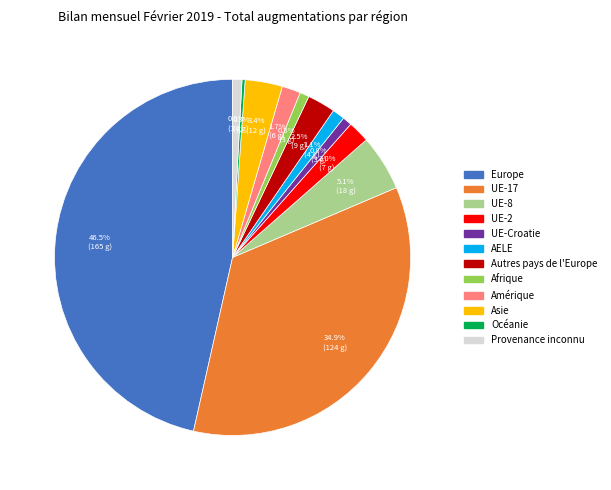

Approximately how many times larger is the value at UE-8 compared to Afrique?

6.0